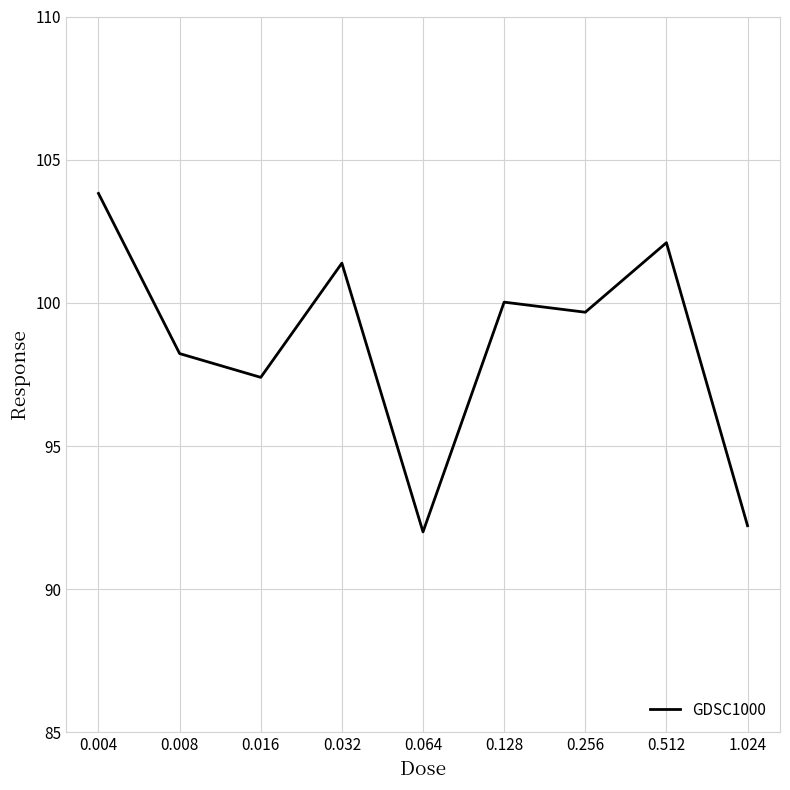

How many lines are shown in the chart?

1